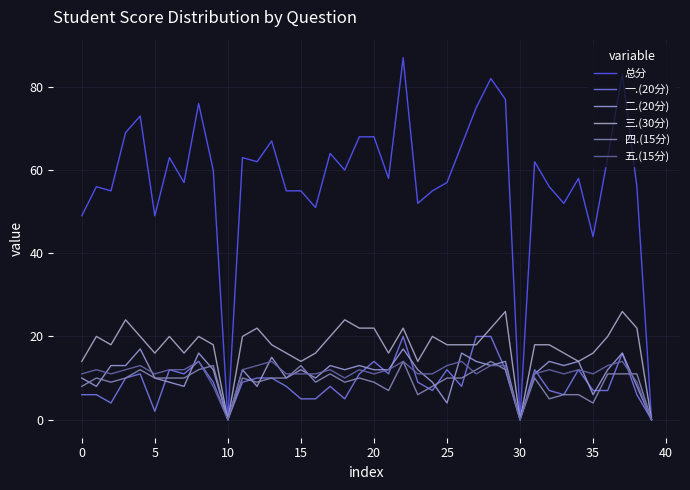

At how many categories does at least one series exceed 13?

37